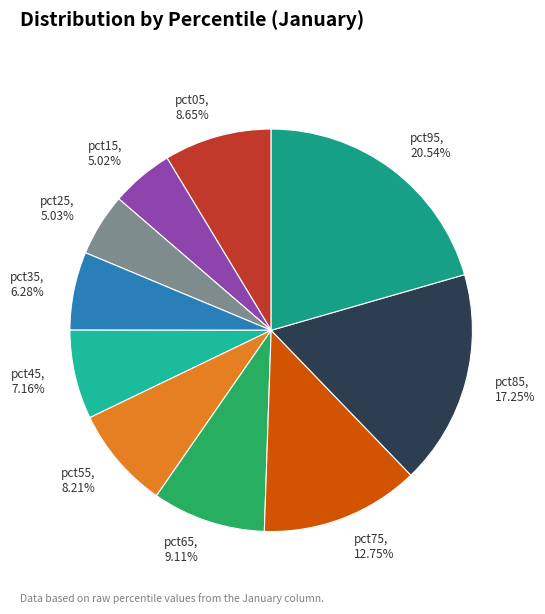

Between pct55 and pct35, which is larger?

pct55